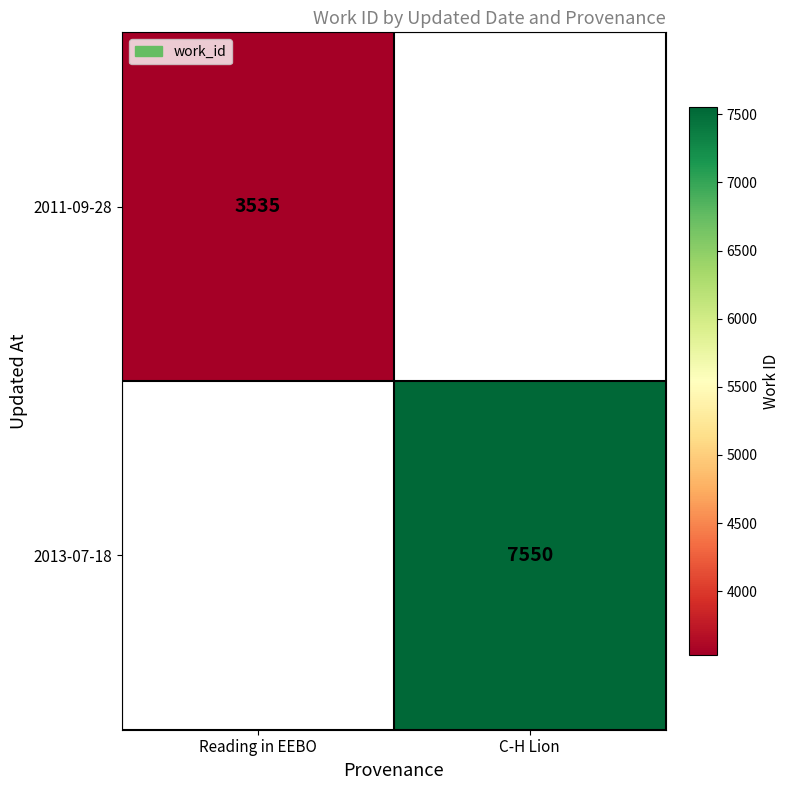

Which has a higher value, Reading in EEBO or C-H Lion?

C-H Lion